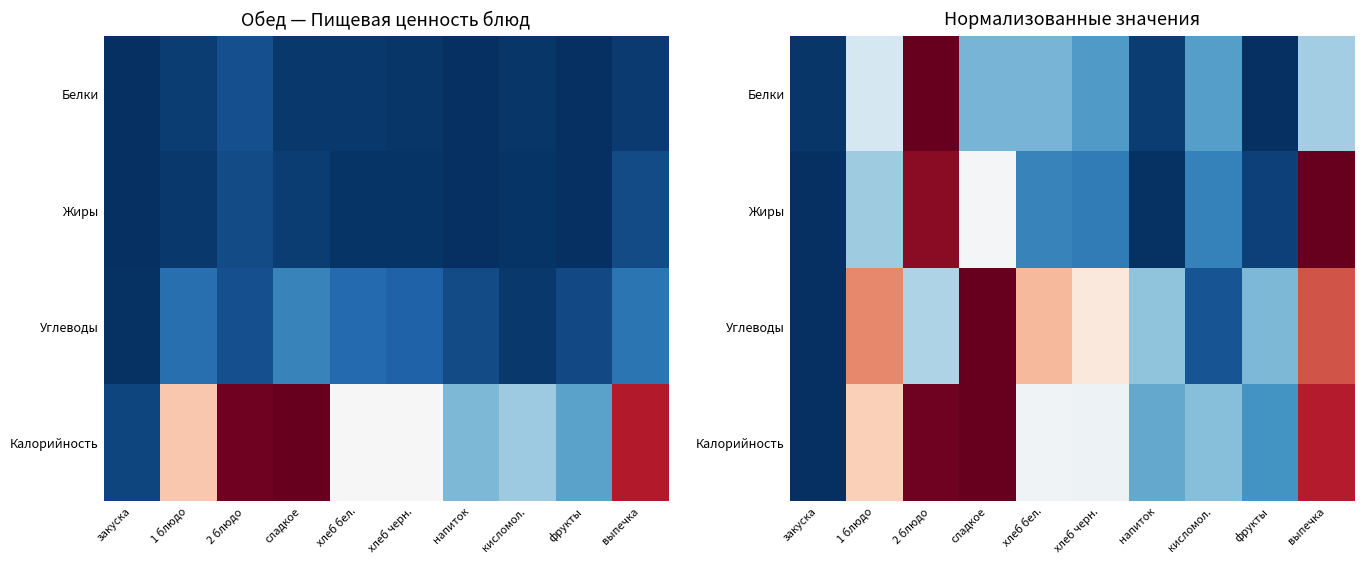

What is the difference between the maximum and minimum values in the Жиры series?

1.0